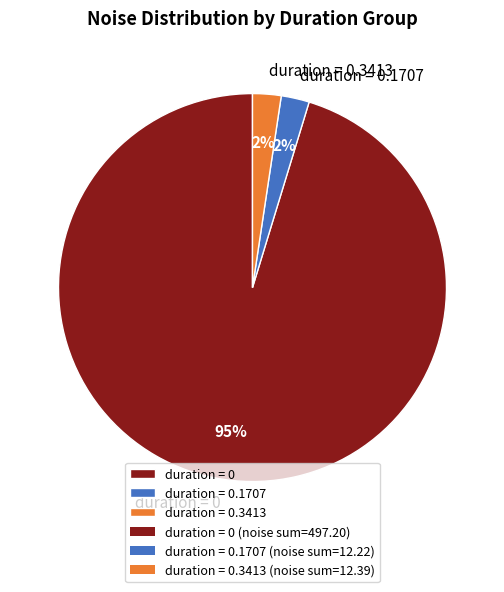

Which has a higher value, duration = 0.1707 or duration = 0?

duration = 0